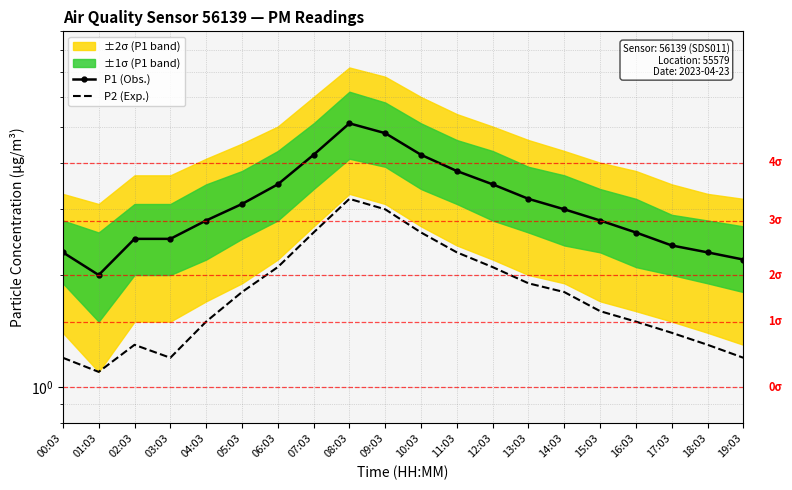

Count the number of categories in the chart.

20